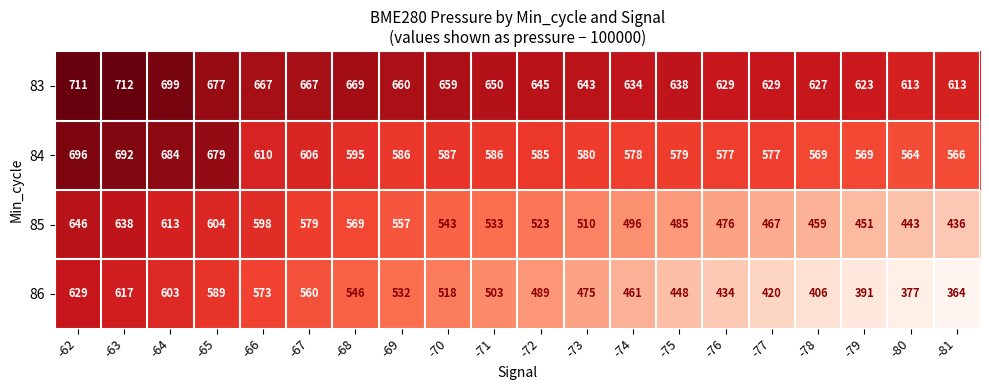

What is the approximate value of 83 at -70, to the nearest 10?

660